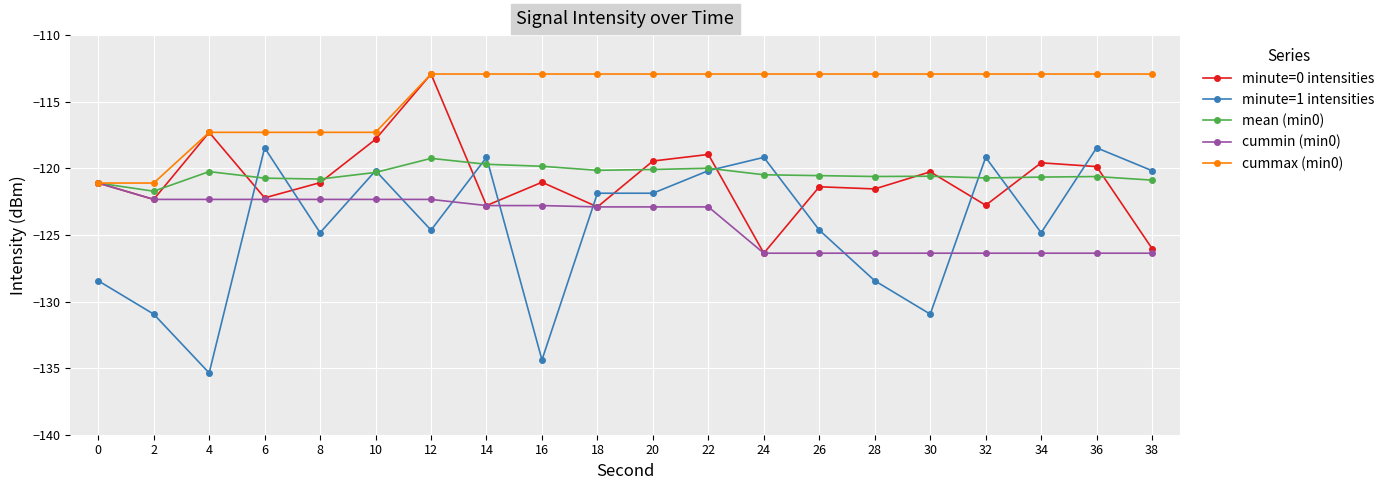

Which label corresponds to the smallest value in the chart?

4